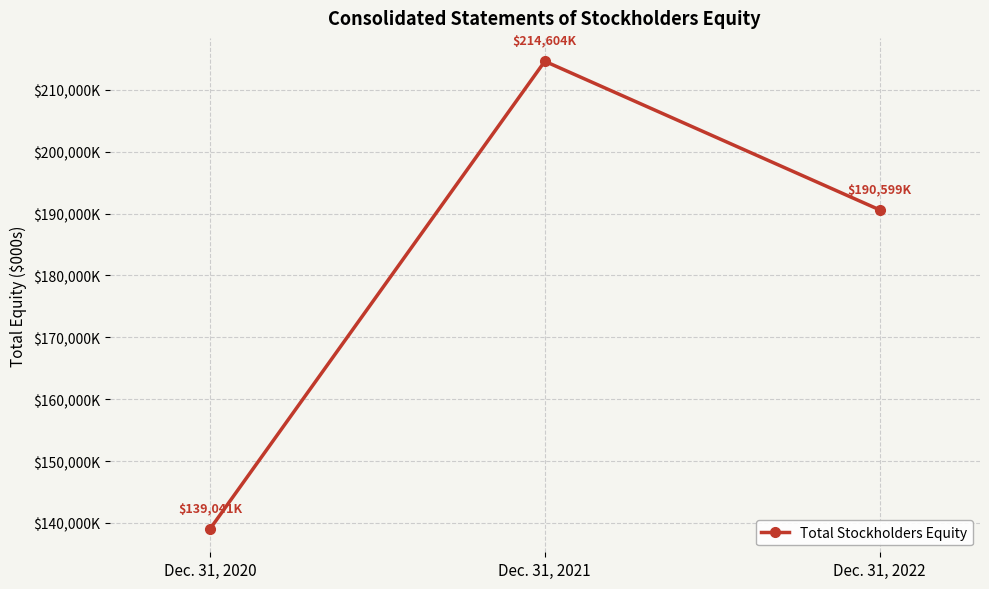

Reading left to right, list all the values displayed in this chart.

139041	214604	190599